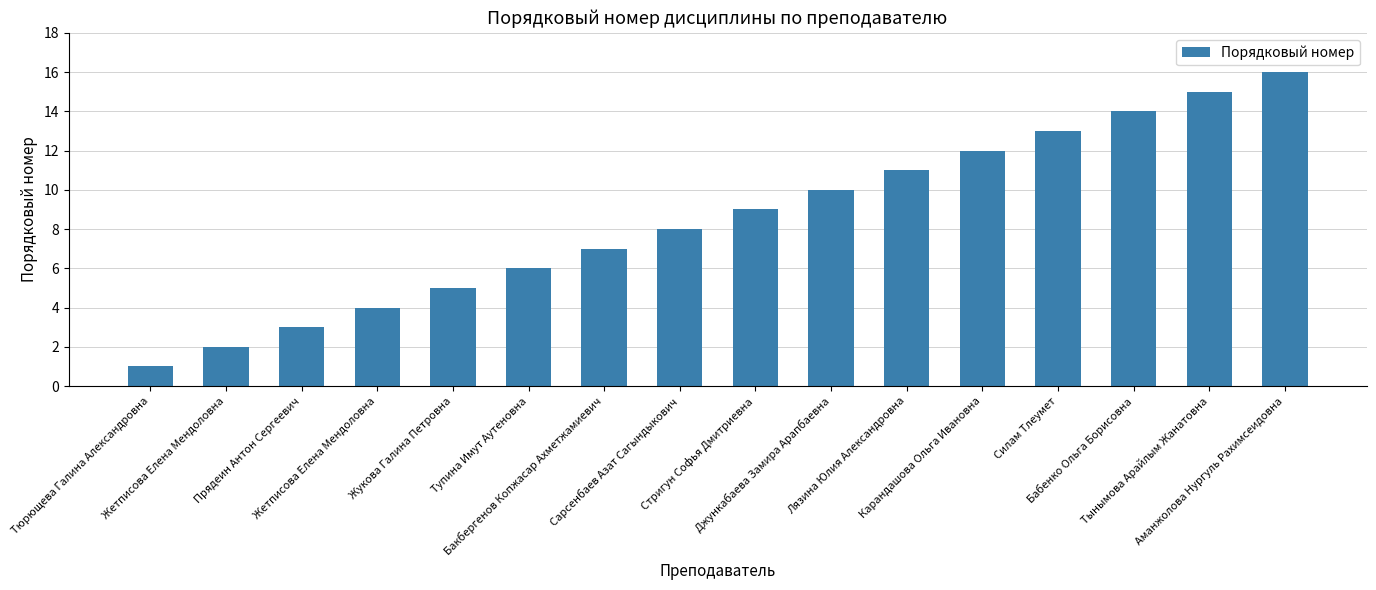

Where does the data first go above 9?

Джункабаева Замира Арапбаевна